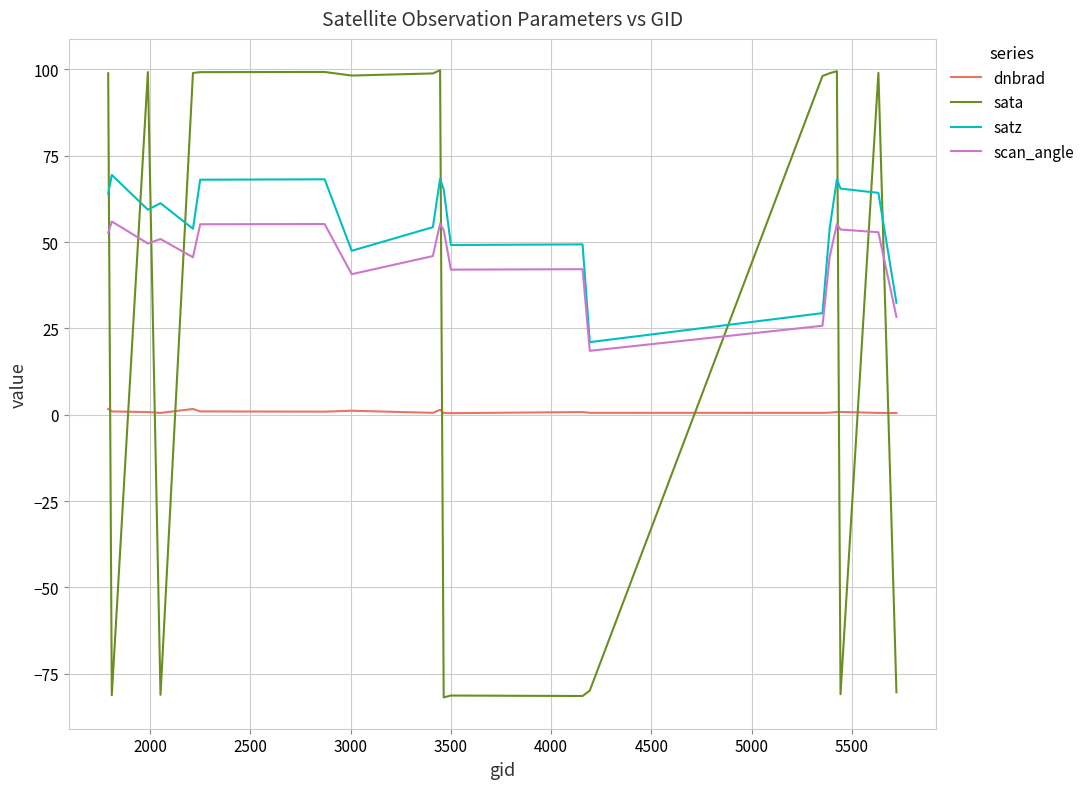

Which series has the widest spread of values?

sata